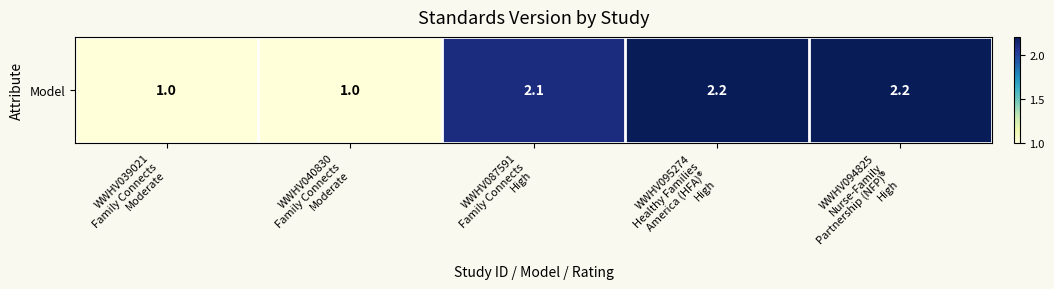

Where is the data nearest to the value 1?

WWHV039021
Family Connects
Moderate